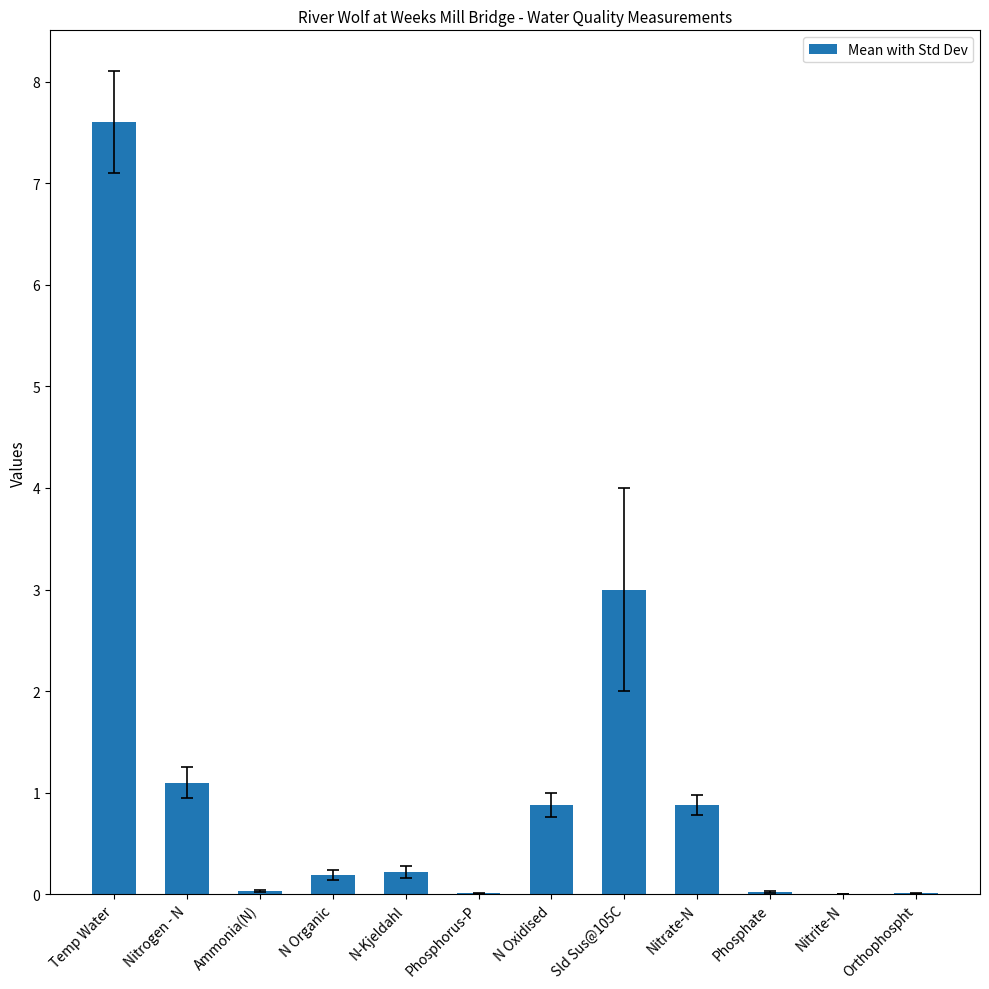

What is the sum of all values?

13.9